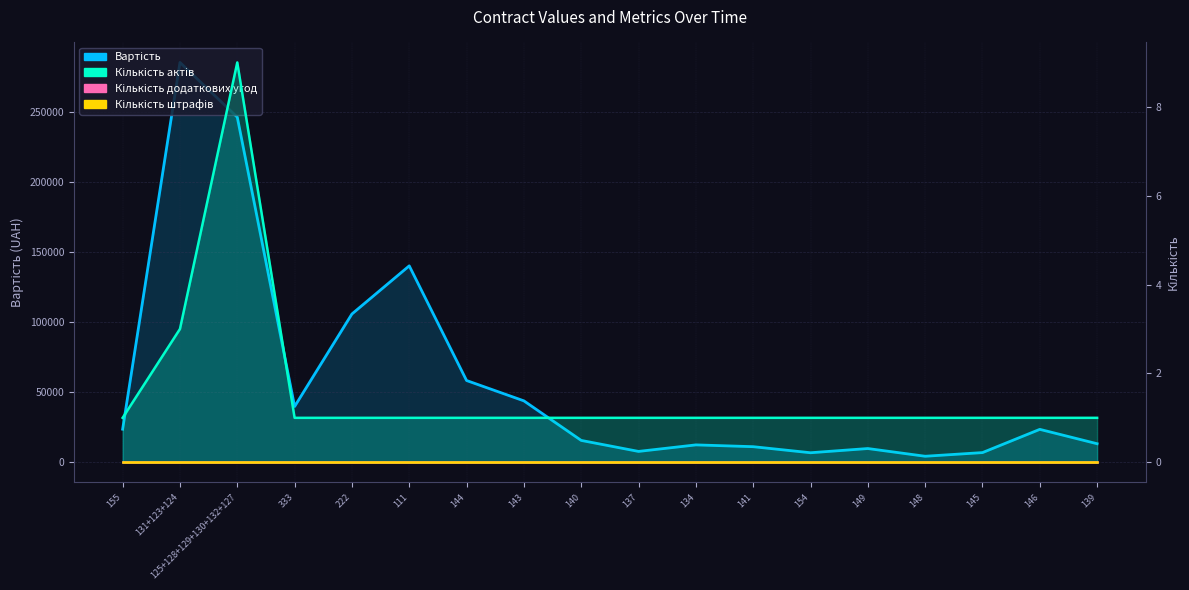

Is the value of Вартість at 333 greater than the value of Кількість актів at 141?

Yes